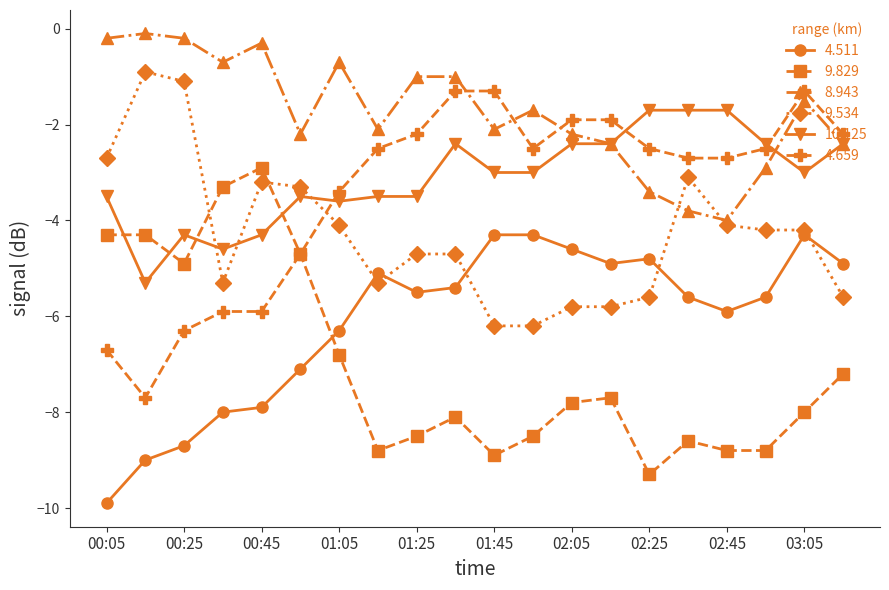

Rank the series by their maximum value, from lowest to highest.

4.511, 9.829, 10.125, 4.659, 9.534, 8.943